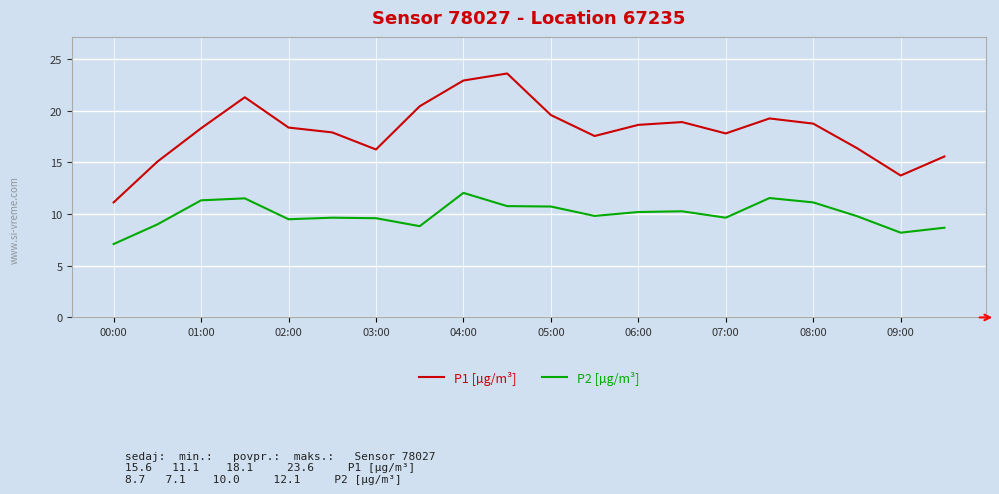

How many series are shown in this chart?

2